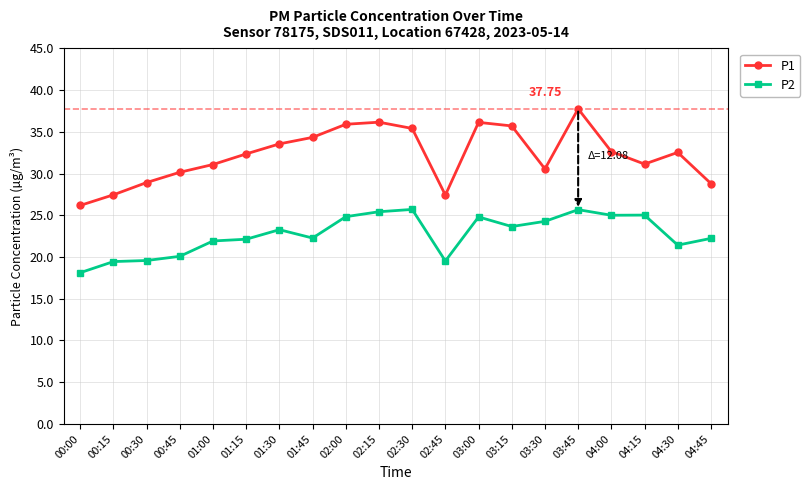

What is the spread (max minus min) of values at 04:30?

11.1